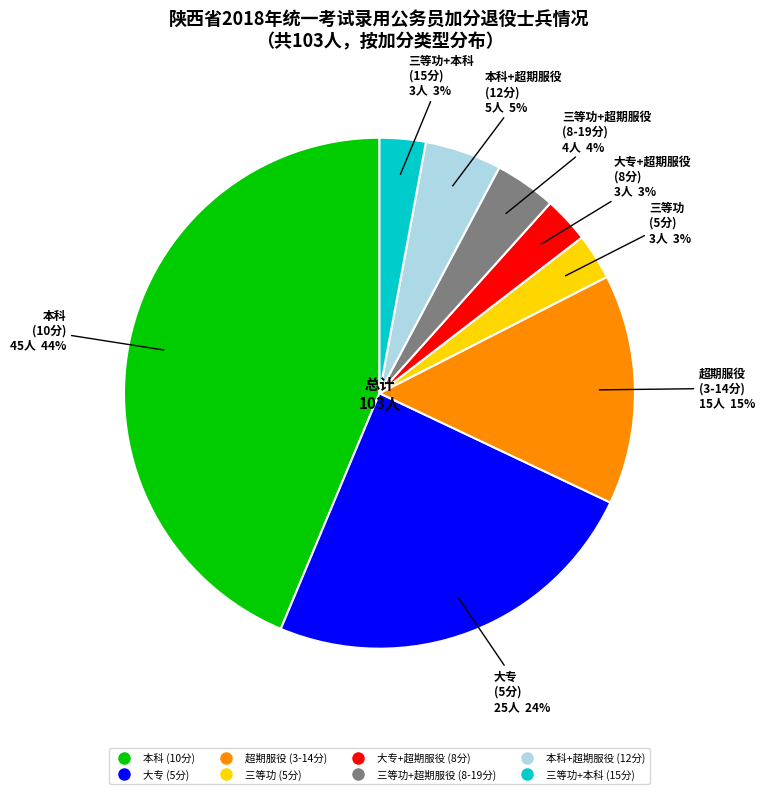

Count the number of slices in the pie.

8